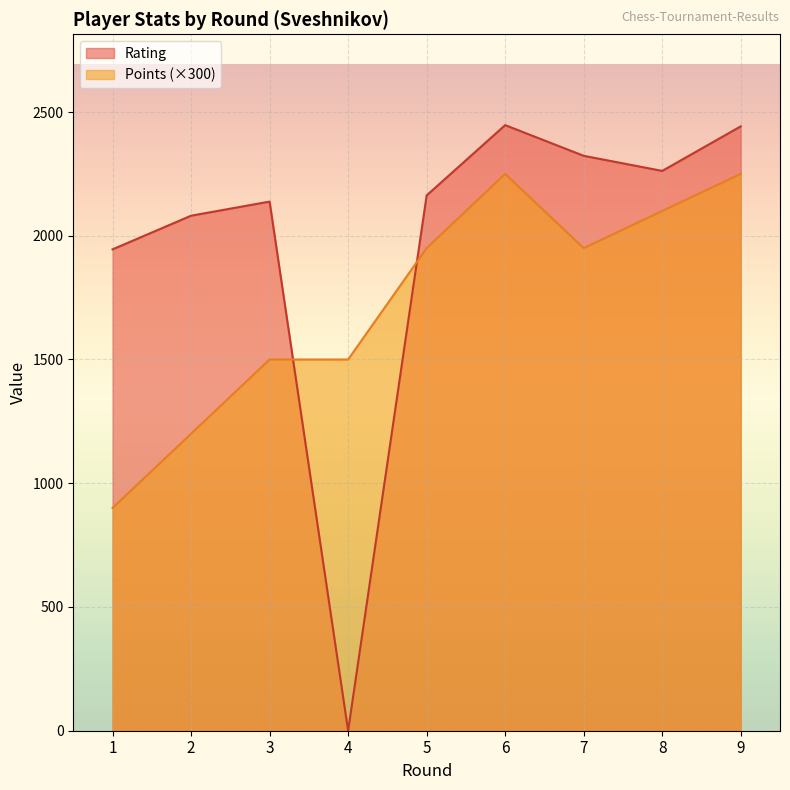

What is the difference between the Points values at 3 and 2?

300